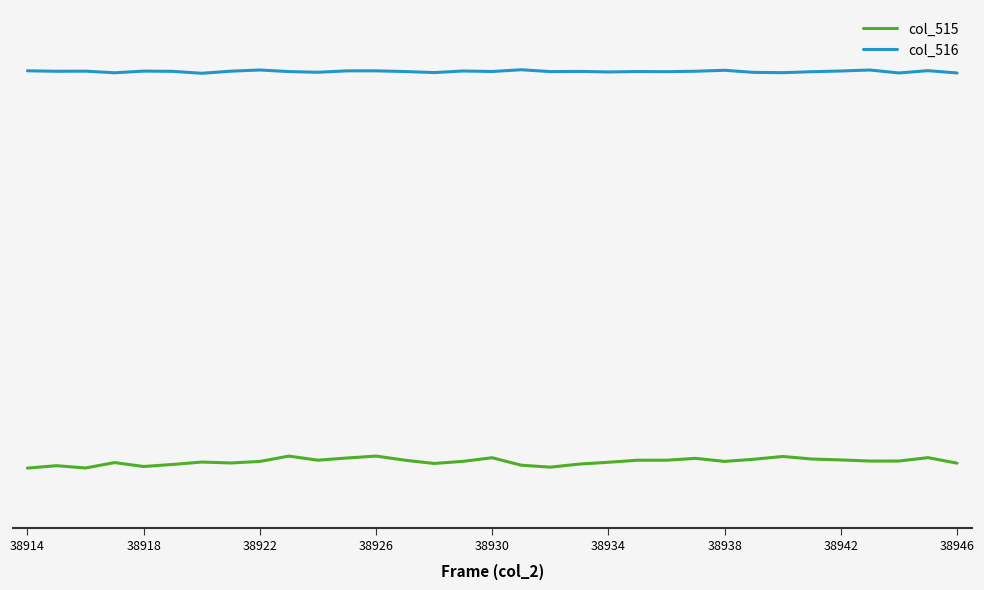

Does the chart have visible grid lines?

No